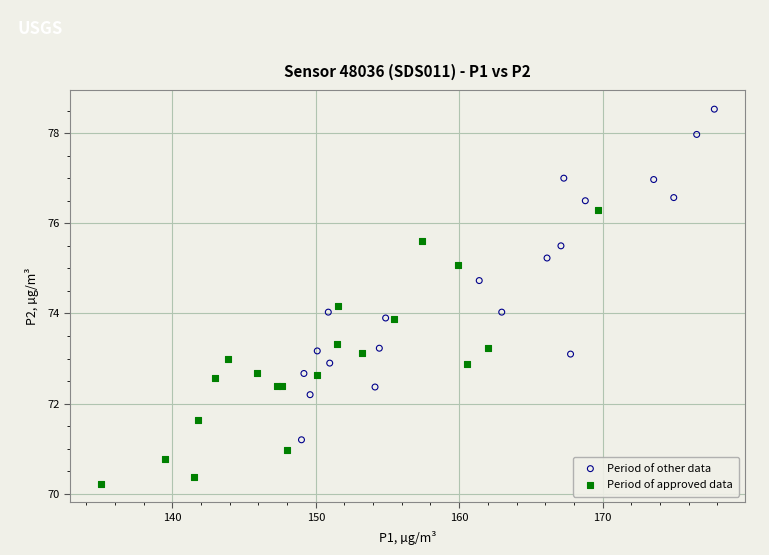

Which series has the widest spread of Y values?

Period of other data